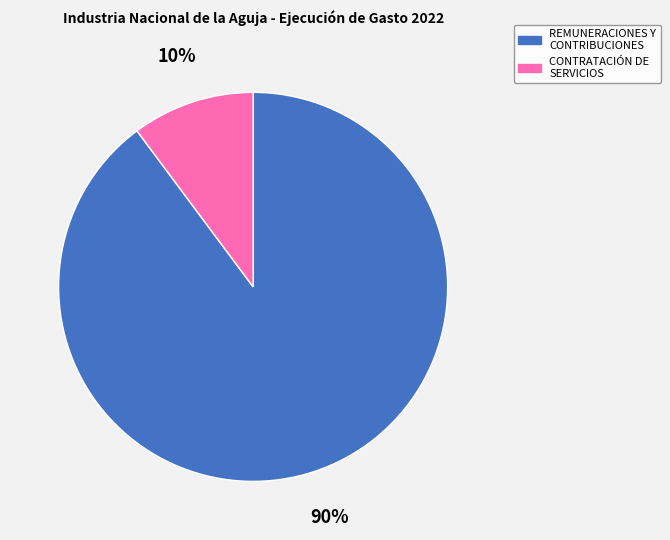

Do REMUNERACIONES Y CONTRIBUCIONES and CONTRATACIÓN DE SERVICIOS together represent more than half of the pie?

Yes